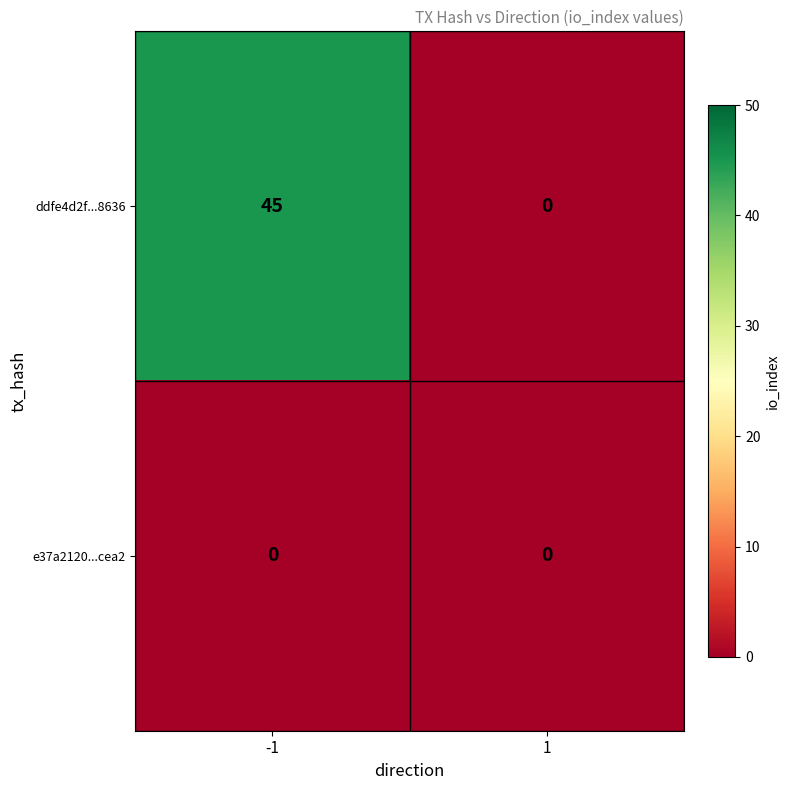

Reading left to right, transcribe all the data shown in this chart.

ddfe4d2f...8636: 45	0
e37a2120...cea2: 0	0